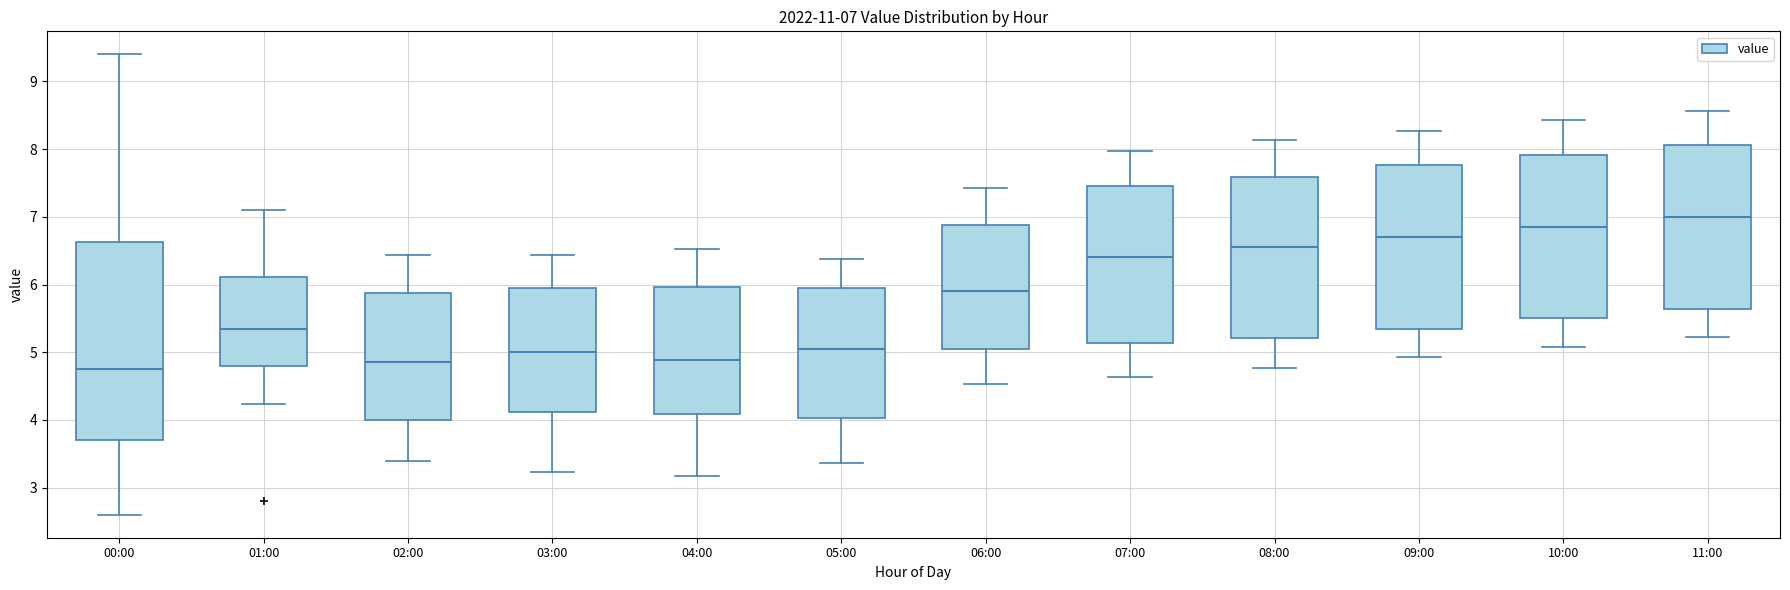

Which box is the tallest, from its lower edge to its upper edge?

00:00